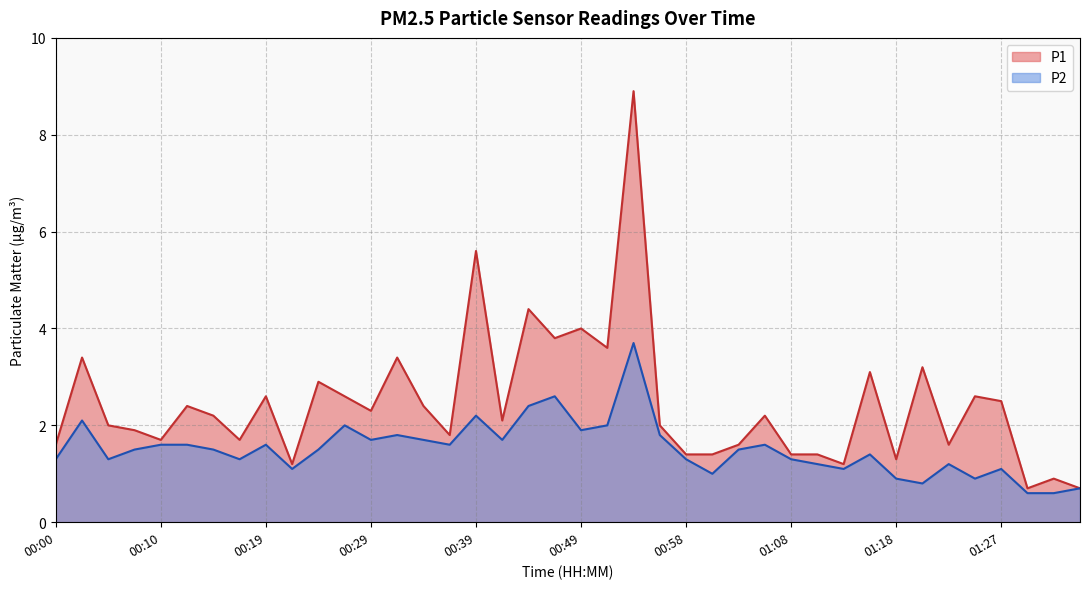

At how many categories does at least one series exceed 8?

1